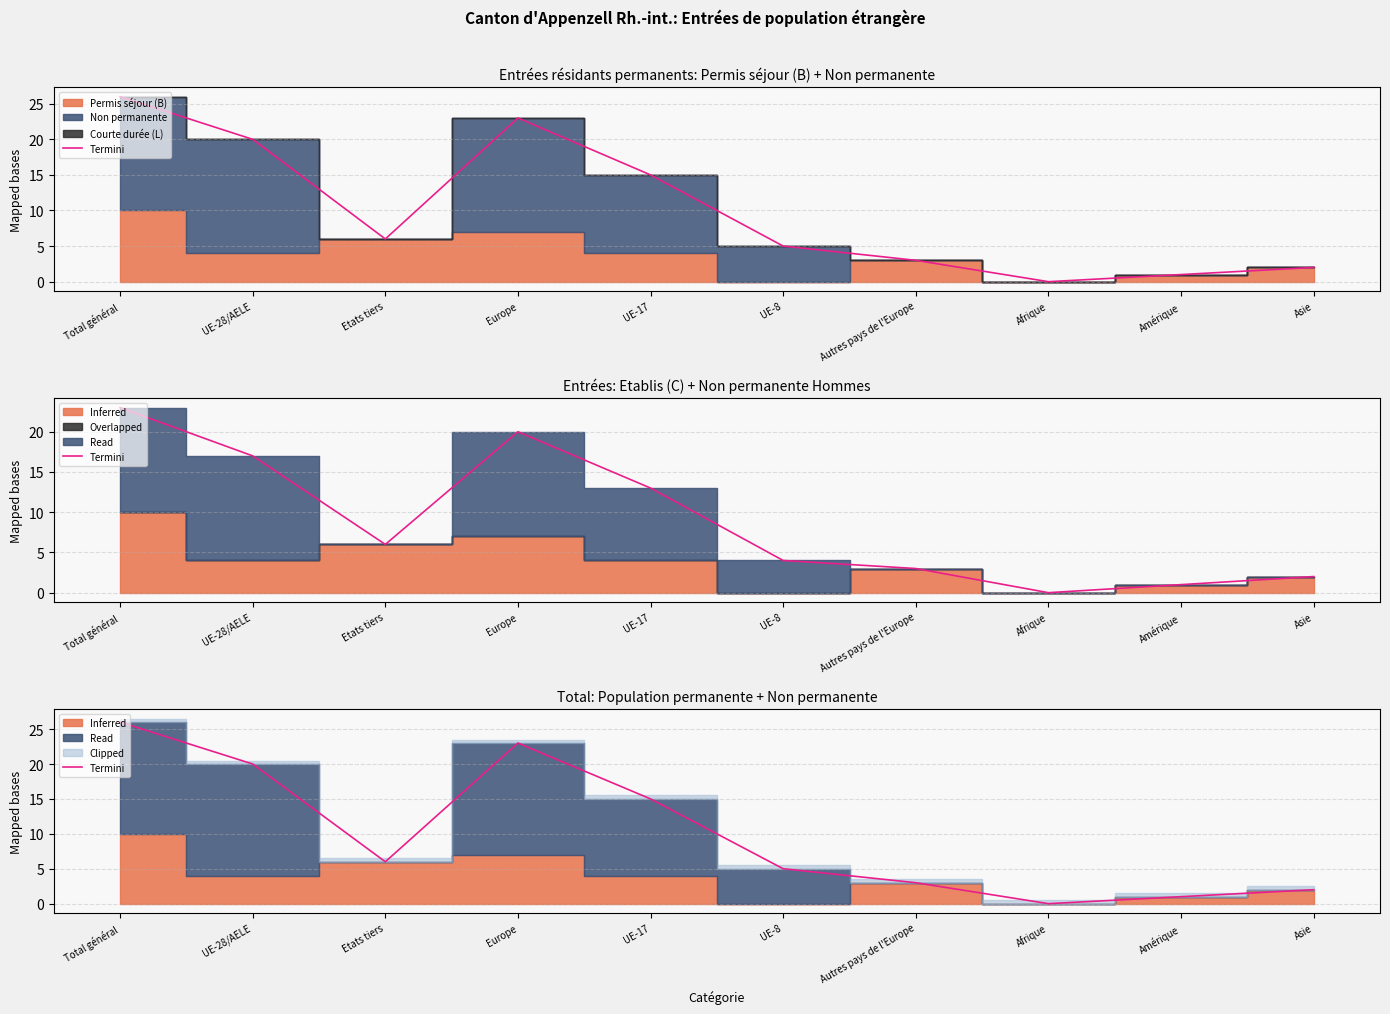

What is the greatest value displayed?

26